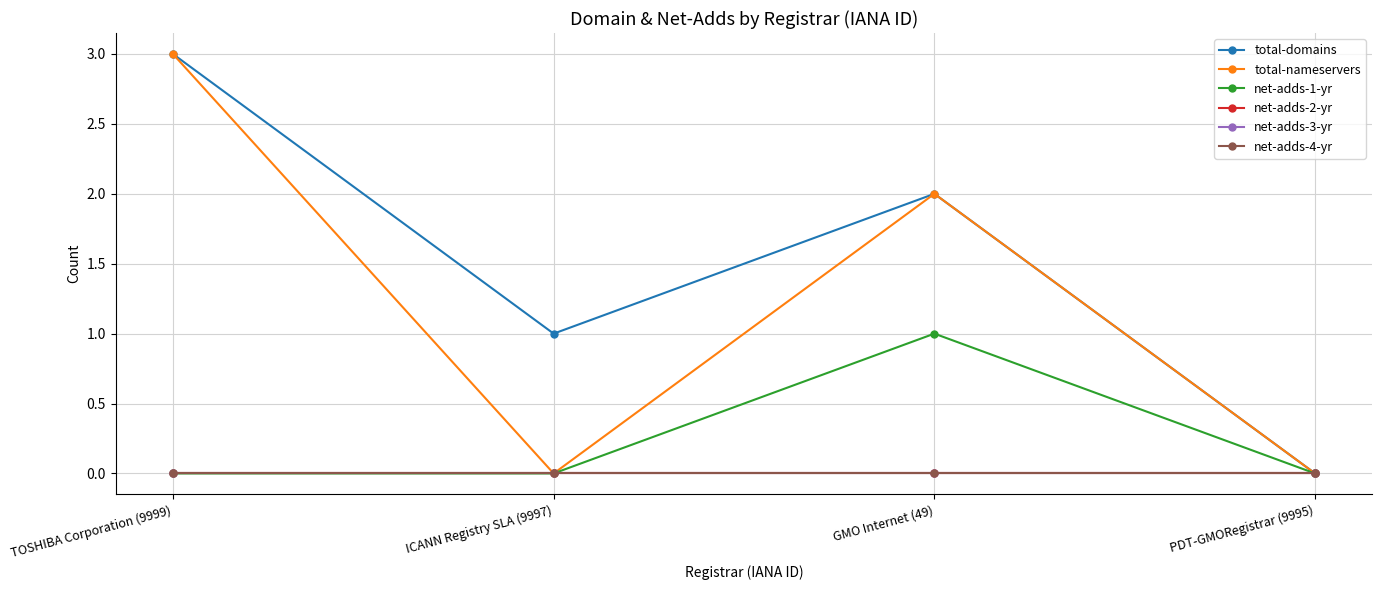

What is the label of the 3rd point from the left?

GMO Internet (49)